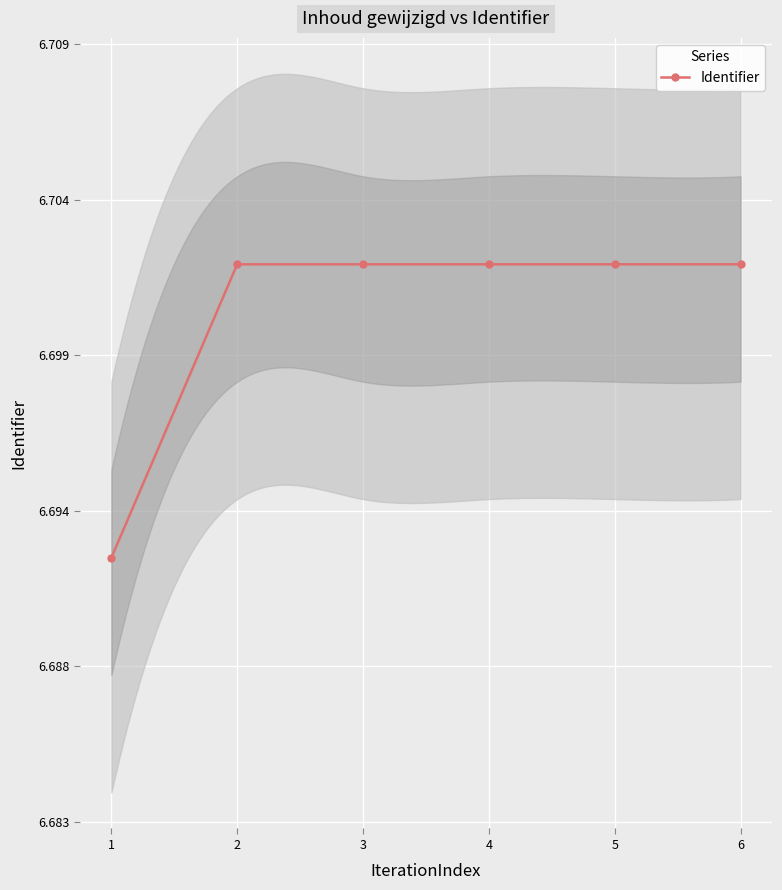

The value at 6 is 6.7. True or false?

True